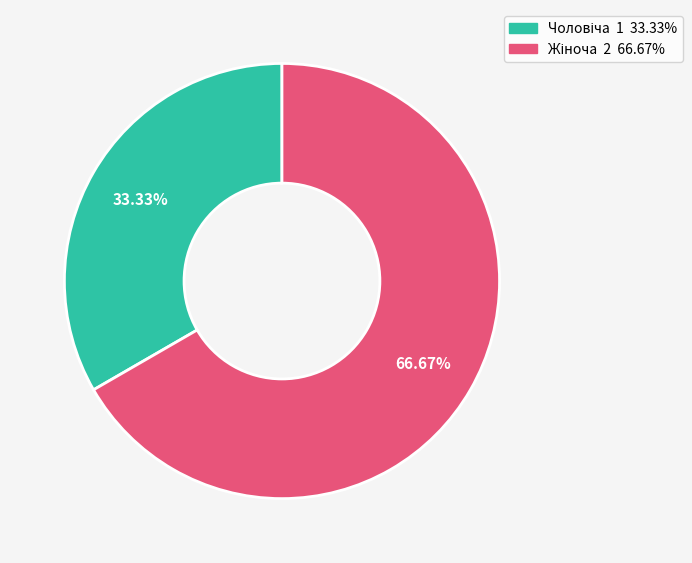

Is there a majority slice in this chart?

Yes